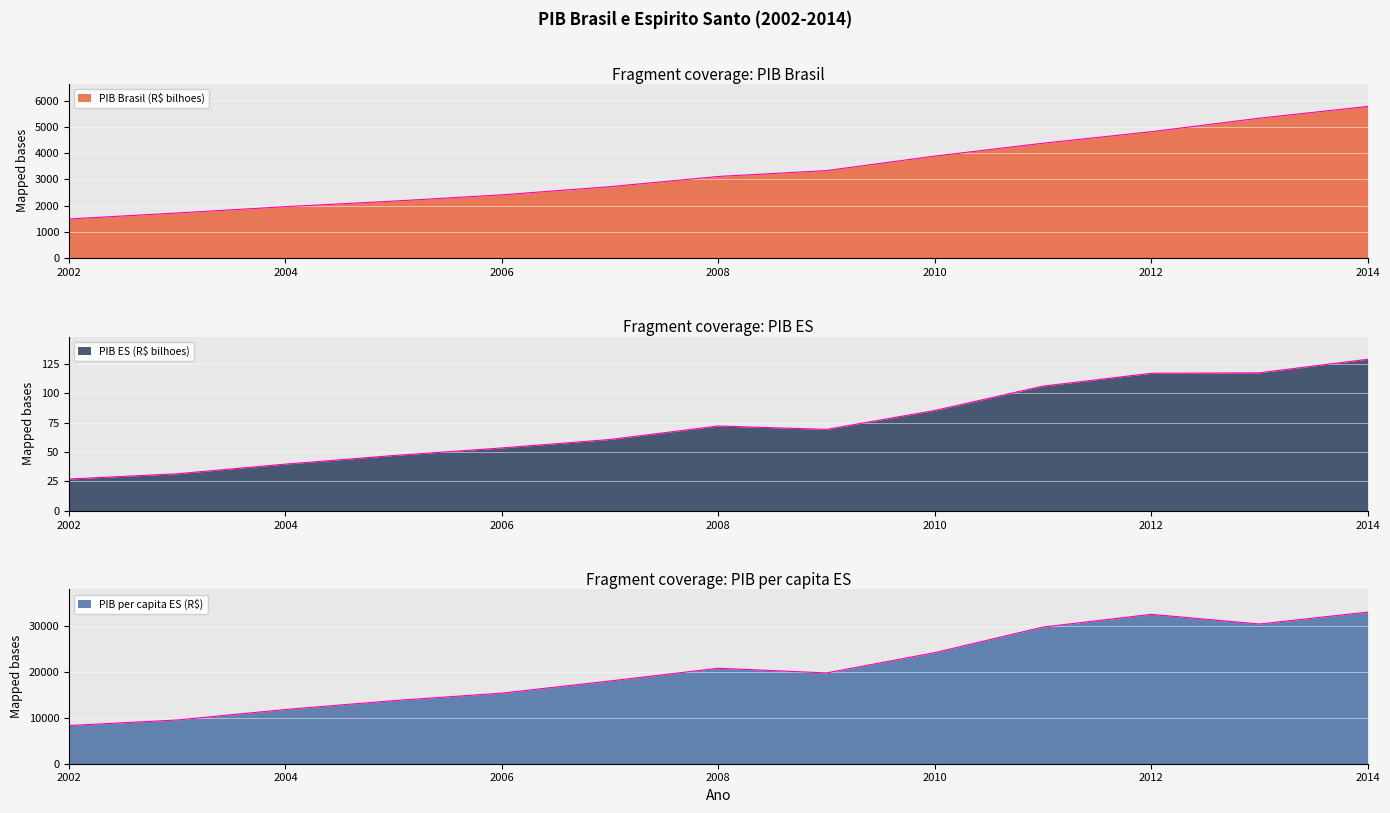

Reading left to right, what are all the values shown in this chart?

PIB Brasil (R$ bilhoes): 2002=1488.8	2003=1718.0	2004=1957.8	2005=2170.6	2006=2409.4	2007=2720.3	2008=3109.8	2009=3333.0	2010=3885.8	2011=4376.4	2012=4814.8	2013=5331.6	2014=5779.0
PIB ES (R$ bilhoes): 2002=27.0	2003=31.5	2004=39.7	2005=47.0	2006=53.5	2007=60.7	2008=72.1	2009=69.2	2010=85.3	2011=106.0	2012=116.9	2013=117.3	2014=128.8
PIB per capita ES (R$): 2002=8348.8	2003=9563.0	2004=11853.3	2005=13795.6	2006=15432.9	2007=18098.0	2008=20873.9	2009=19848.4	2010=24286.4	2011=29877.2	2012=32657.5	2013=30545.2	2014=33148.6